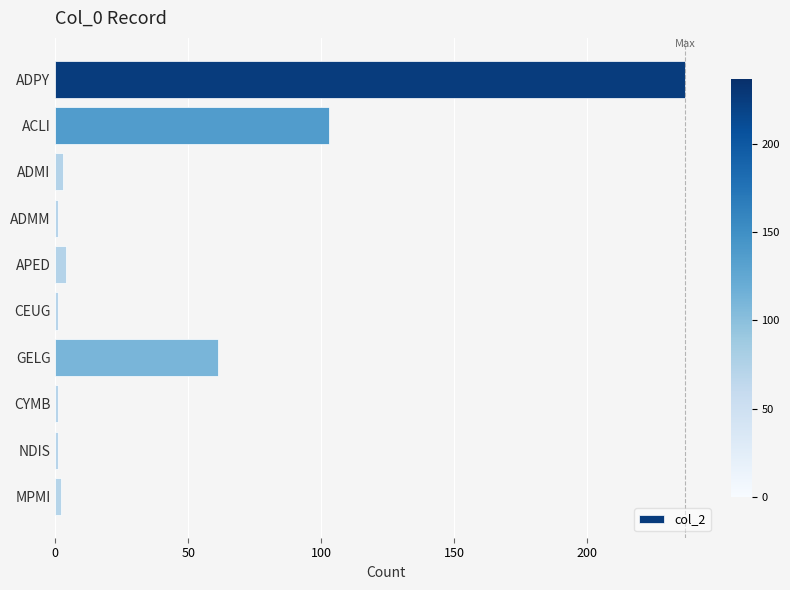

Does the chart contain stacked bars?

No